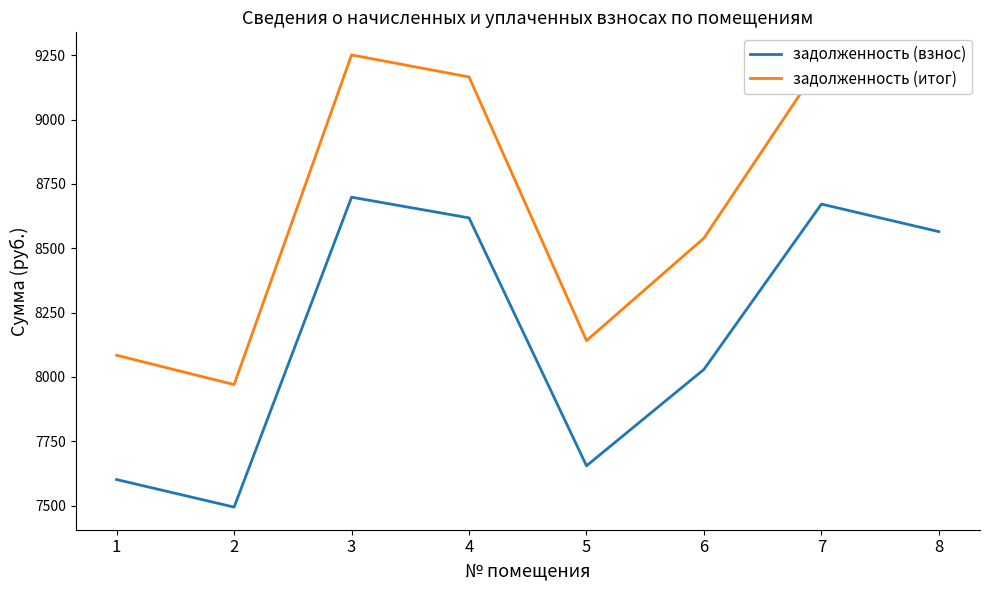

Is it true that задолженность (итог) equals 8141.0 at 5?

True